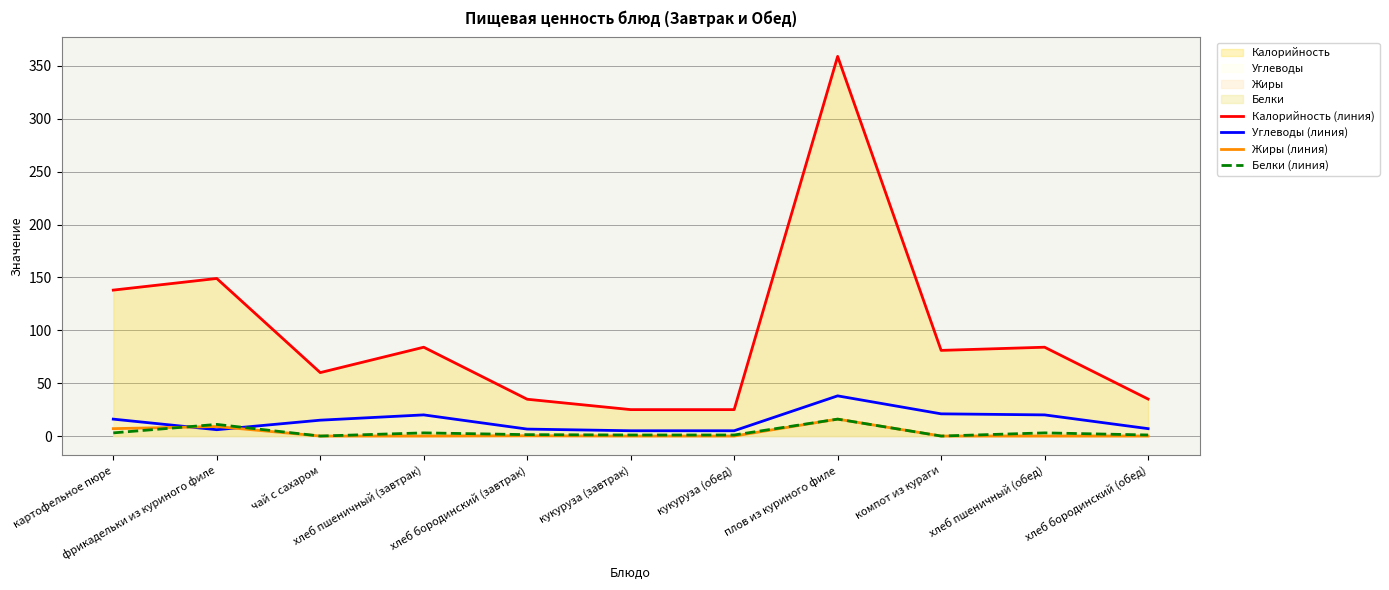

At компот из кураги, list the series in order from largest to smallest.

Калорийность (линия), Углеводы (линия), Жиры (линия), Белки (линия)